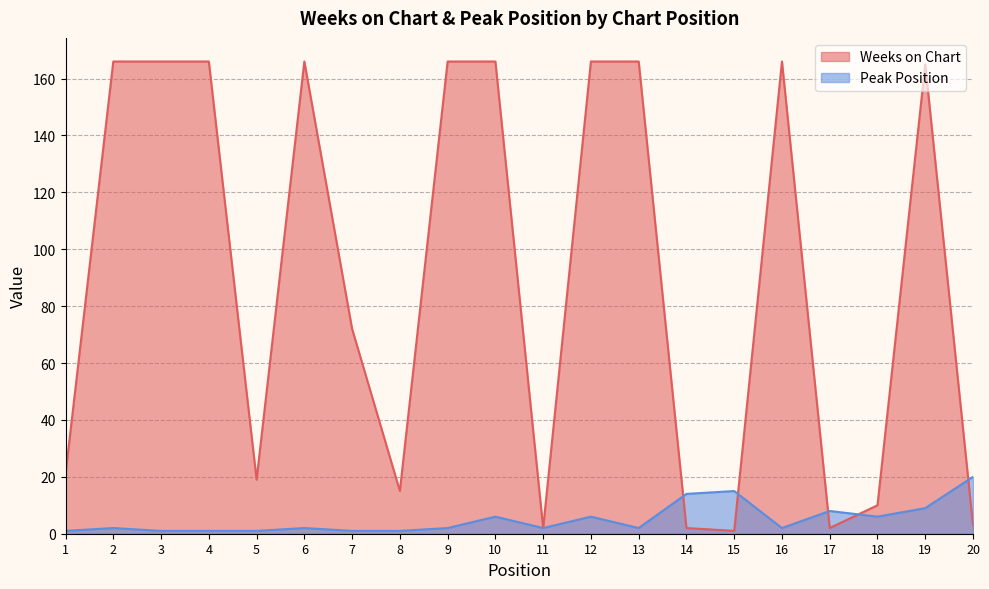

What is the value of the Weeks on Chart point at the 3rd from the left?

166